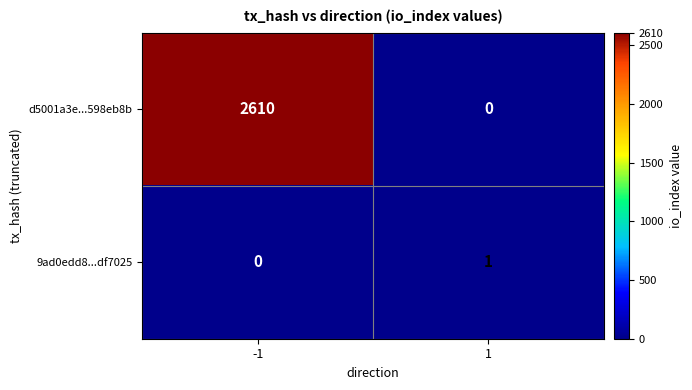

At which category is the sum across all series the highest?

-1